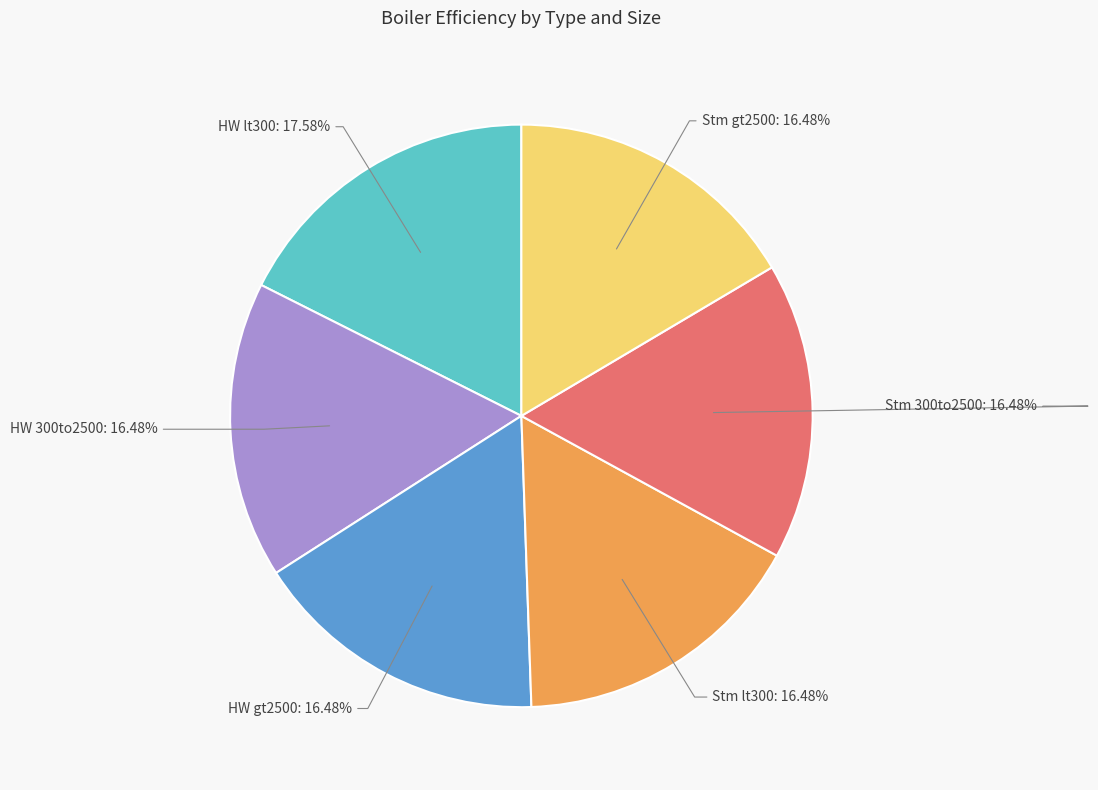

To the nearest percent, what is the difference between the largest and smallest slice percentages?

1%